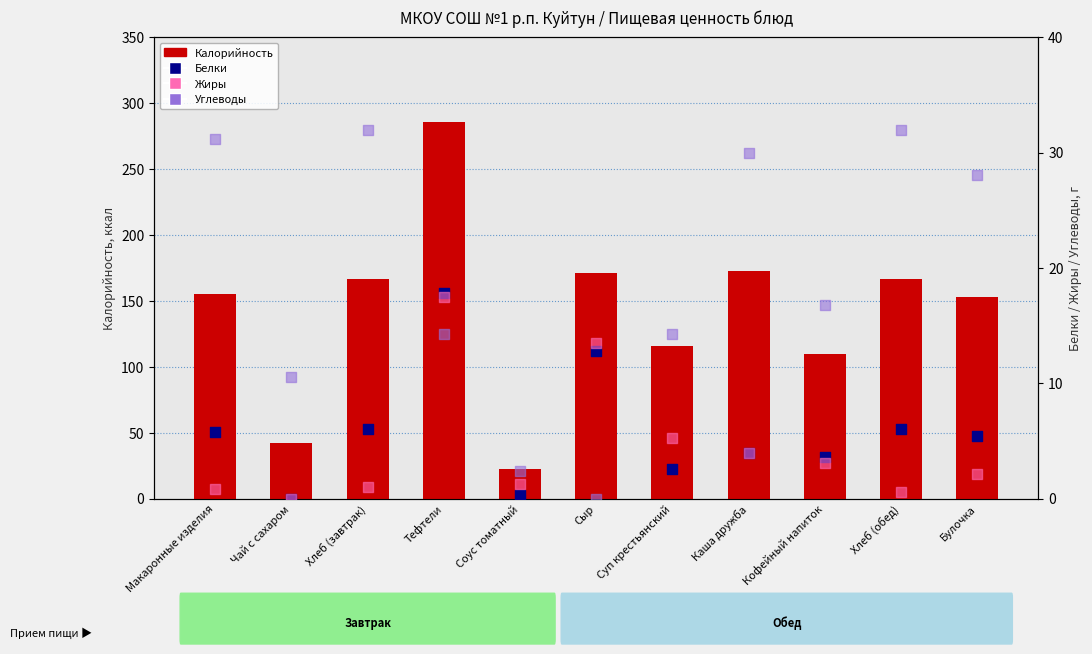

Which series has the widest spread of Y values?

Калорийность